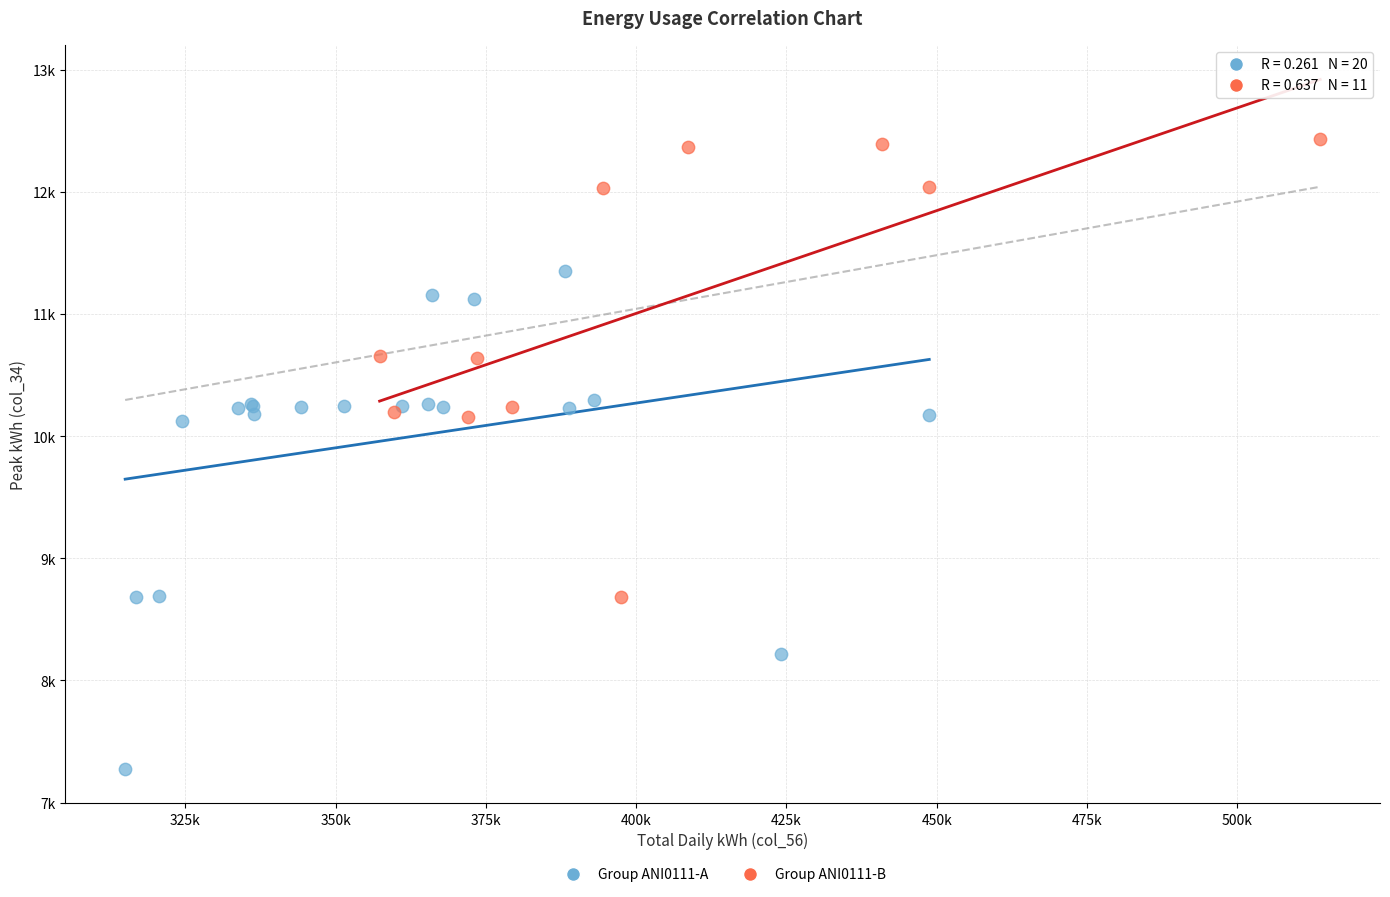

What are all the series names shown in the legend?

Group ANI0111-A, Group ANI0111-B